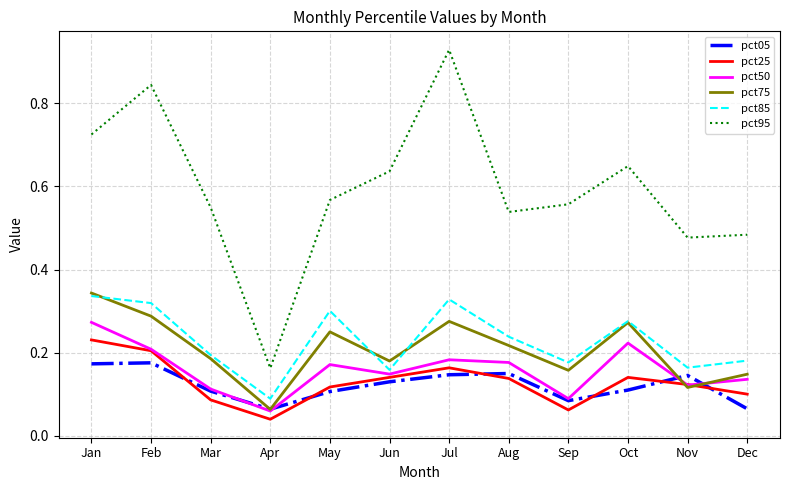

True or false: pct25 and pct85 cross at least once.

False